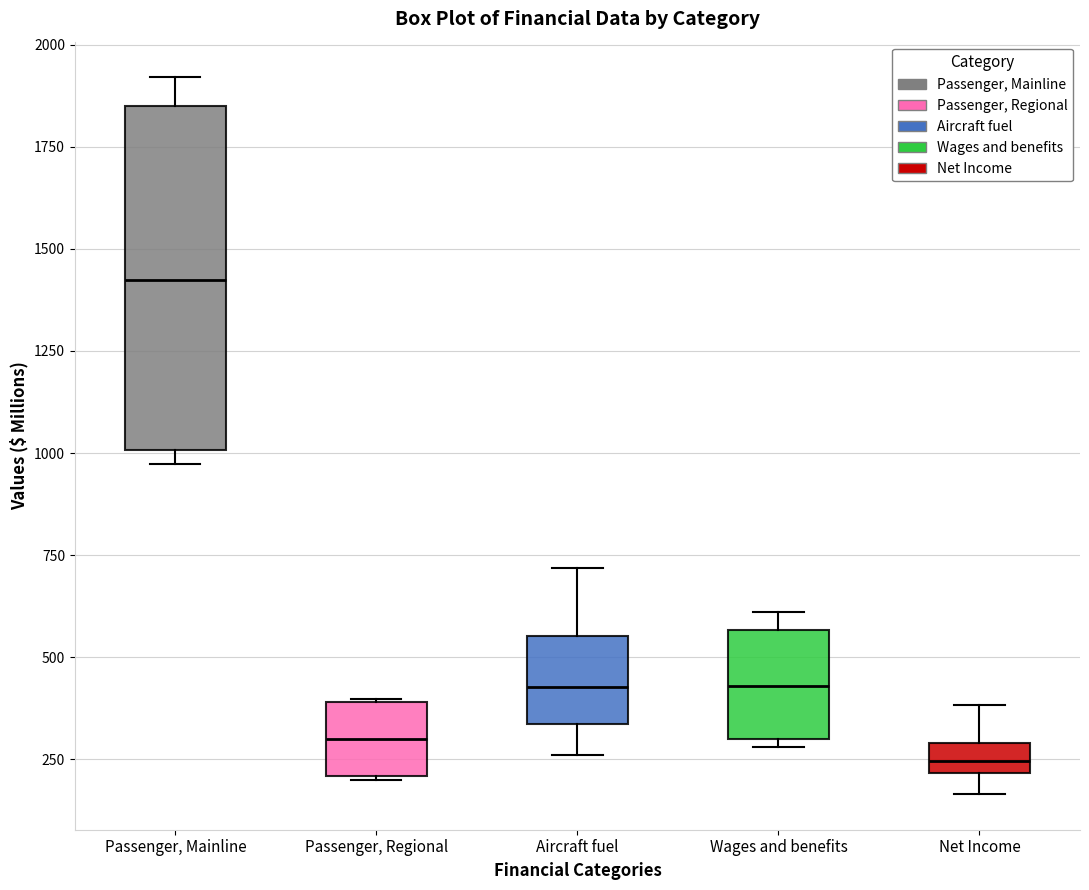

Which box has the highest median line?

Passenger, Mainline